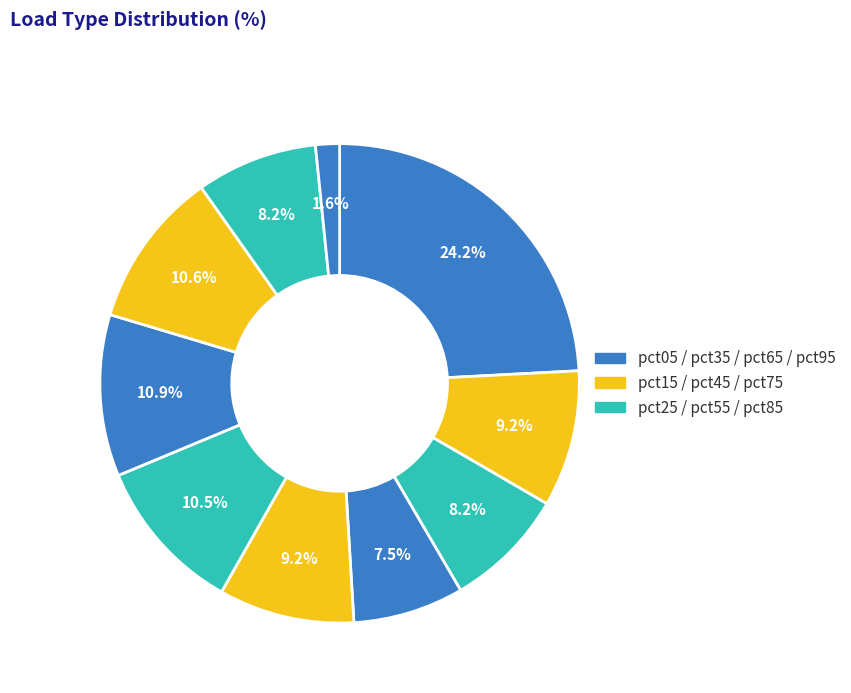

How many slices are in this pie chart?

10